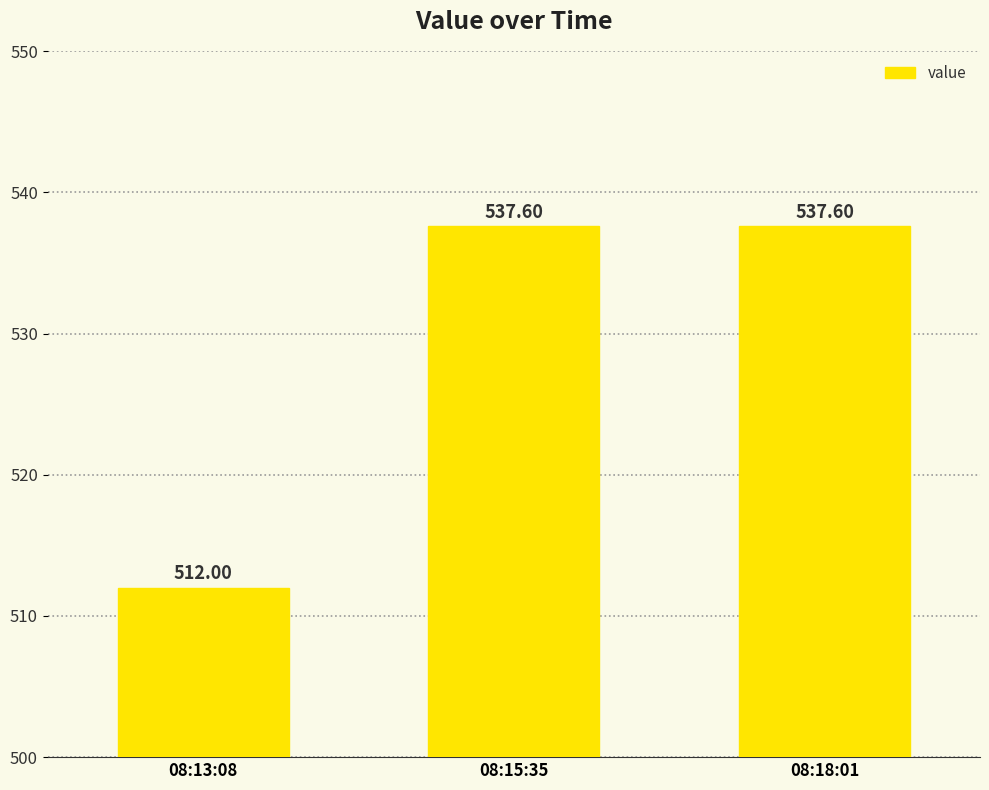

Reading right to left, list all the values displayed in this chart.

08:18:01=537.6	08:15:35=537.6	08:13:08=512.0